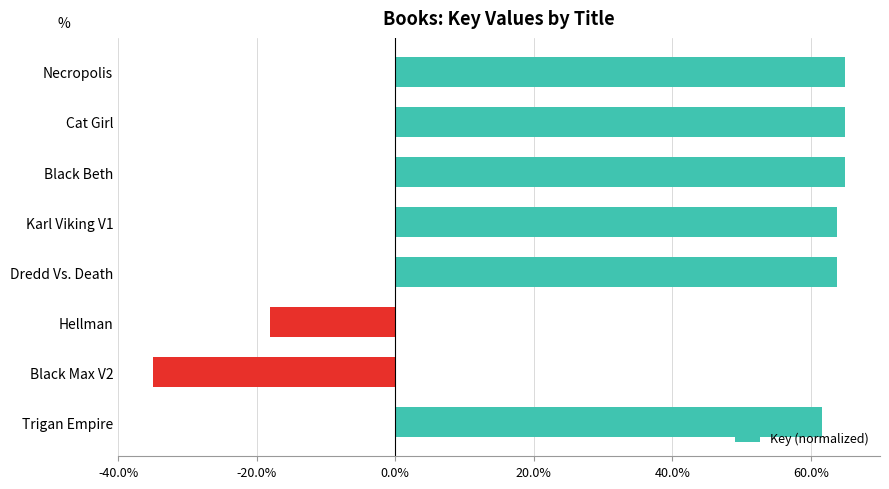

Does the chart contain any negative values?

Yes